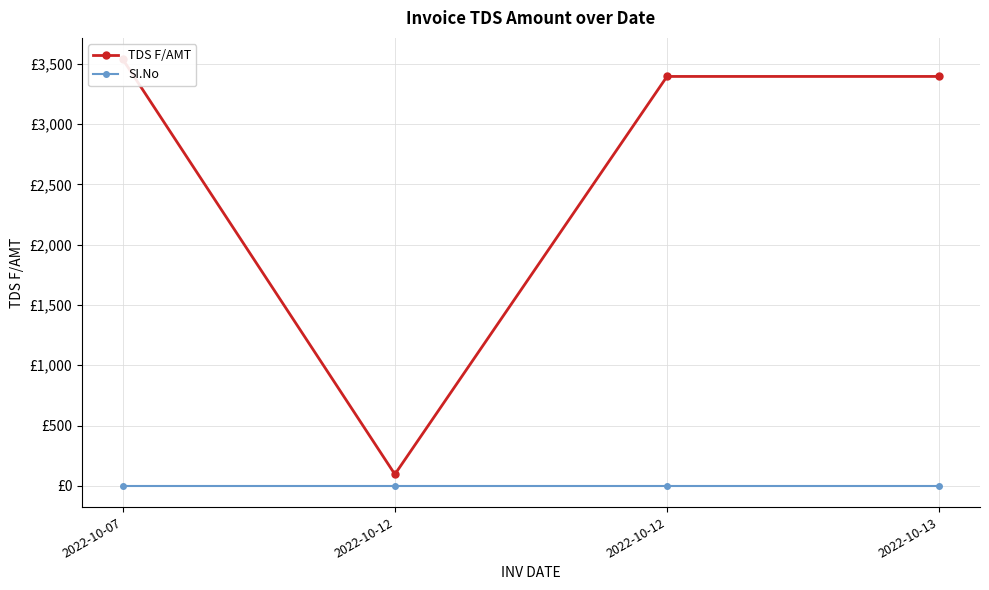

Which category has the highest value across all series?

2022-10-07